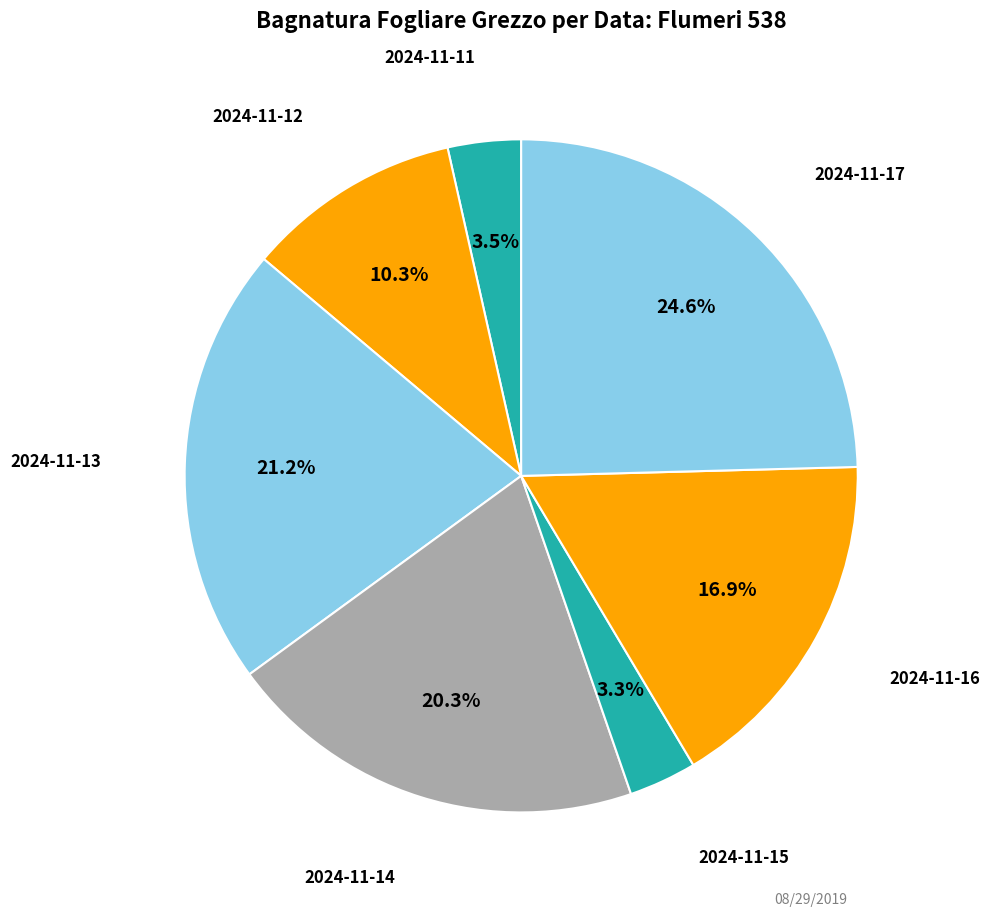

How many slices are in this pie chart?

7